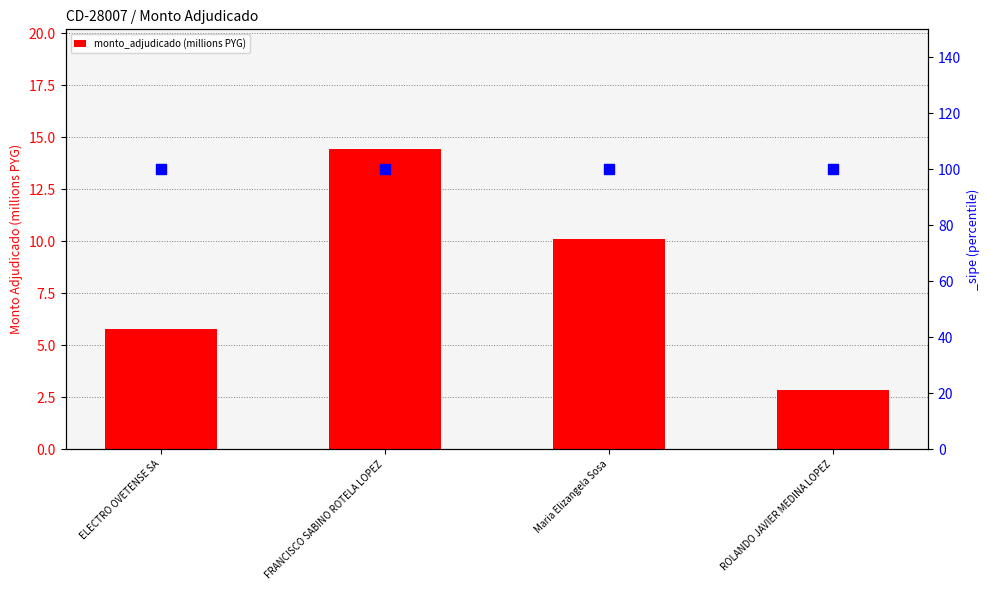

Which has a higher value, ROLANDO JAVIER MEDINA LOPEZ or ELECTRO OVETENSE SA?

ELECTRO OVETENSE SA